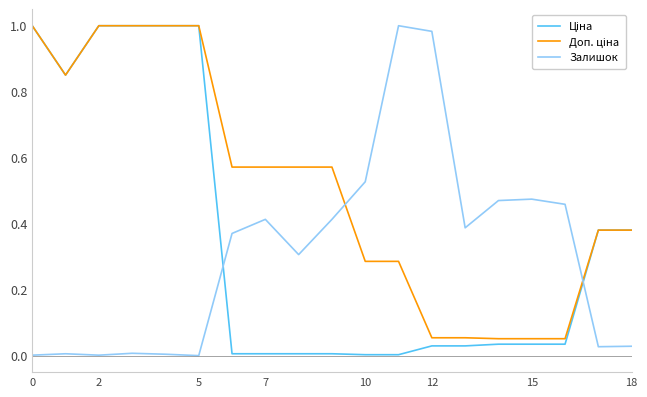

What is the total value across all series at 5?

2.0